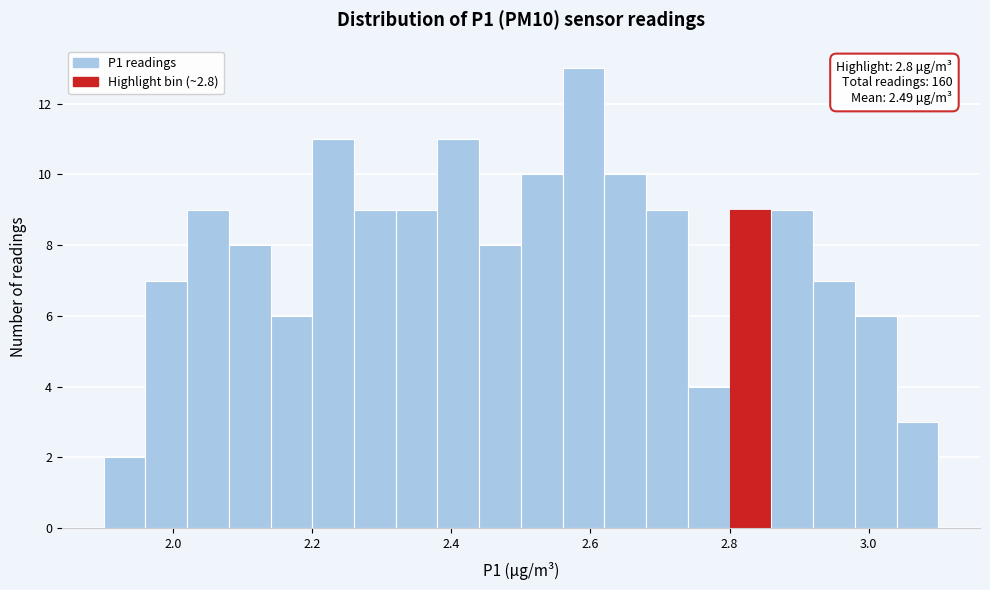

Around what value on the x-axis is the tallest bar? Give the approximate position of its centre, as read against the axis.

2.60